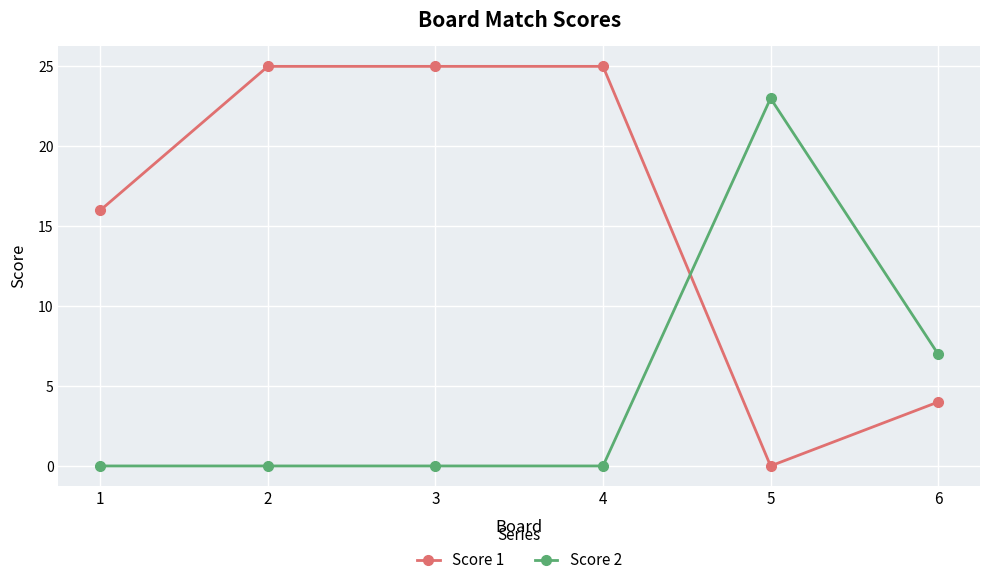

How many positive values does the Score 1 series have?

5